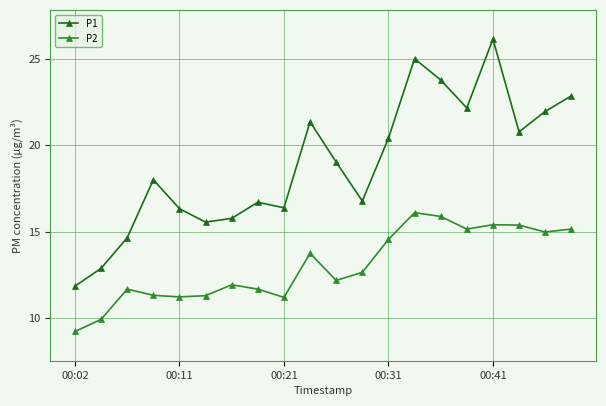

List the series in order of their peak value, highest first.

P1, P2